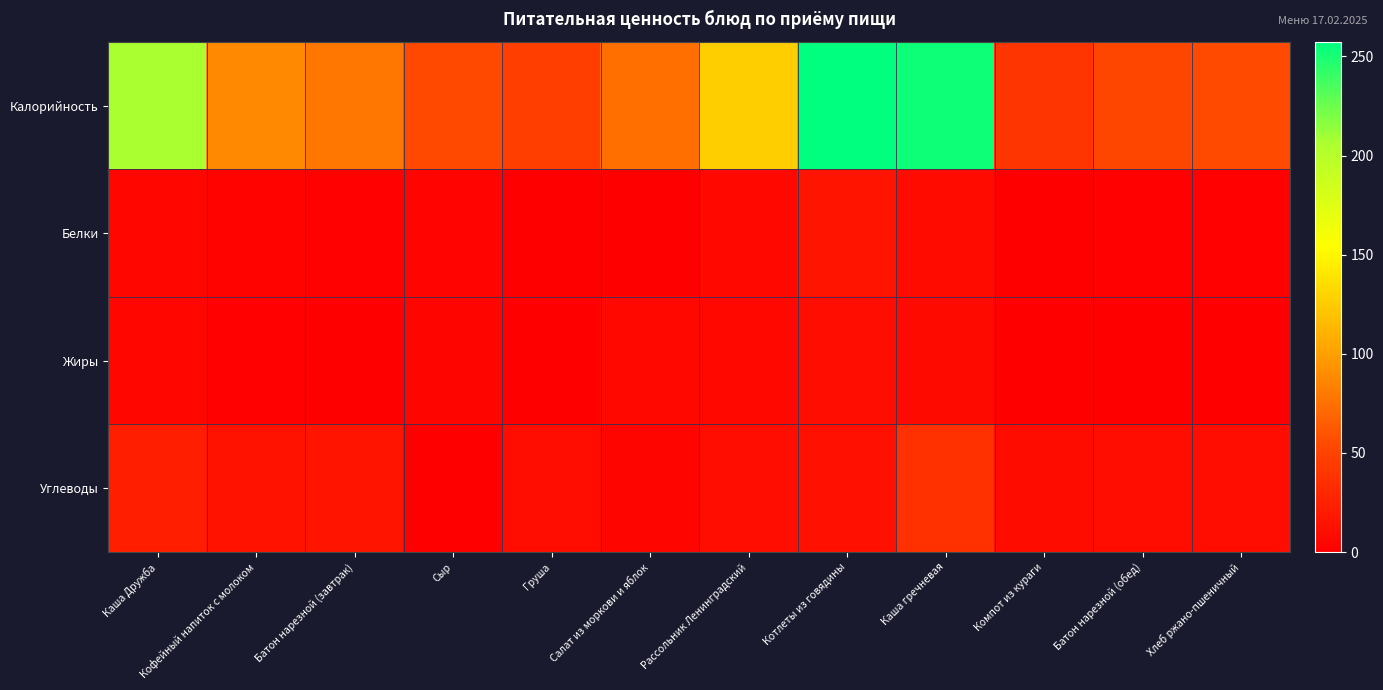

At which category is the sum across all series the highest?

Каша гречневая